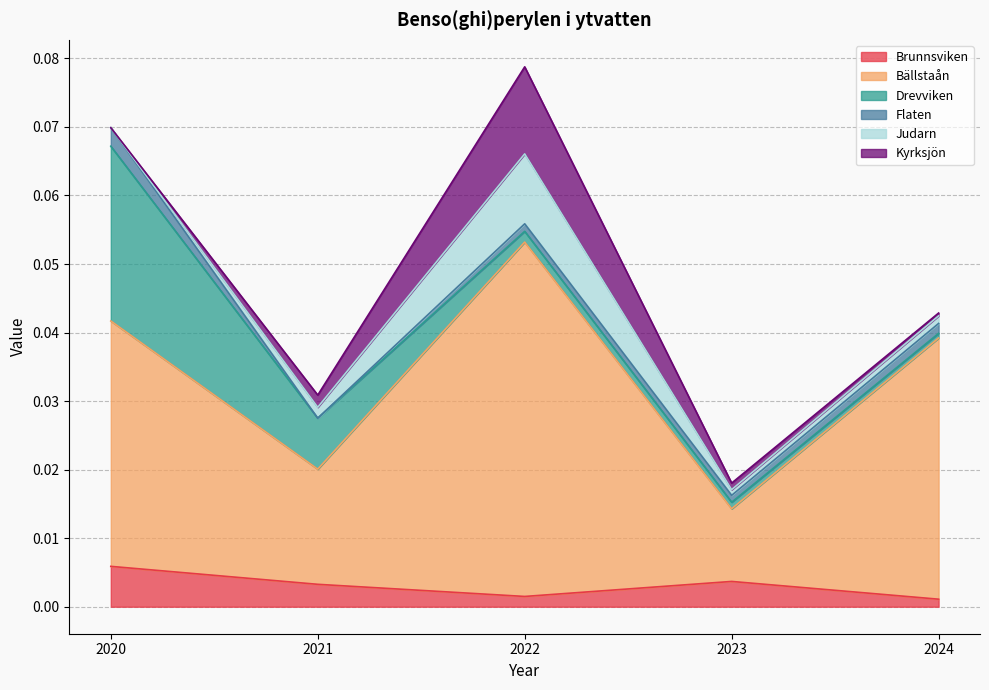

Reading left to right, transcribe all the data shown in this chart.

Brunnsviken: 0.0	0.0	0.0	0.0	0.0
Bällstaån: 0.0	0.0	0.1	0.0	0.0
Drevviken: 0.0	0.0	0.0	0.0	0.0
Flaten: 0.0	0.0	0.0	0.0	0.0
Judarn: 0.0	0.0	0.0	0.0	0.0
Kyrksjön: 0.0	0.0	0.0	0.0	0.0